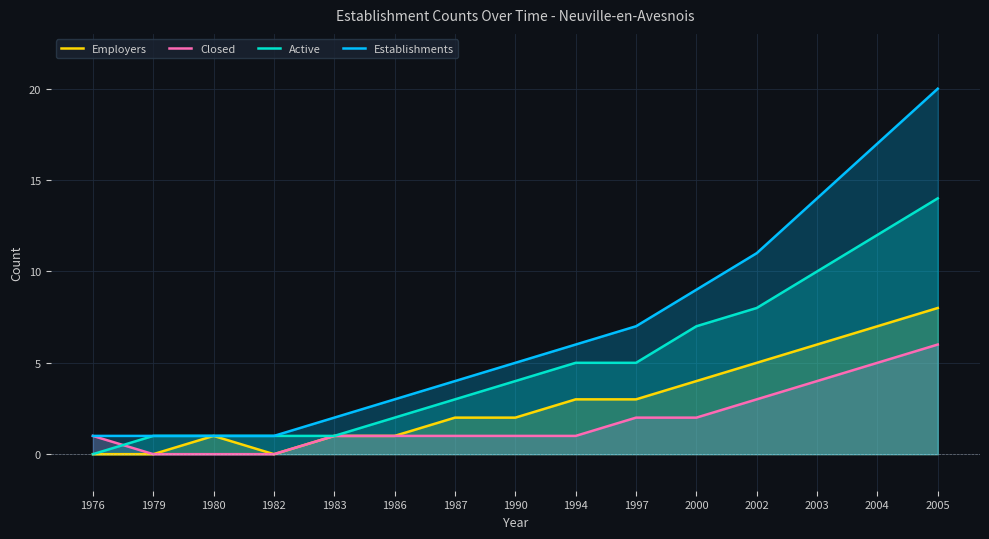

How many data points does each series have?

15